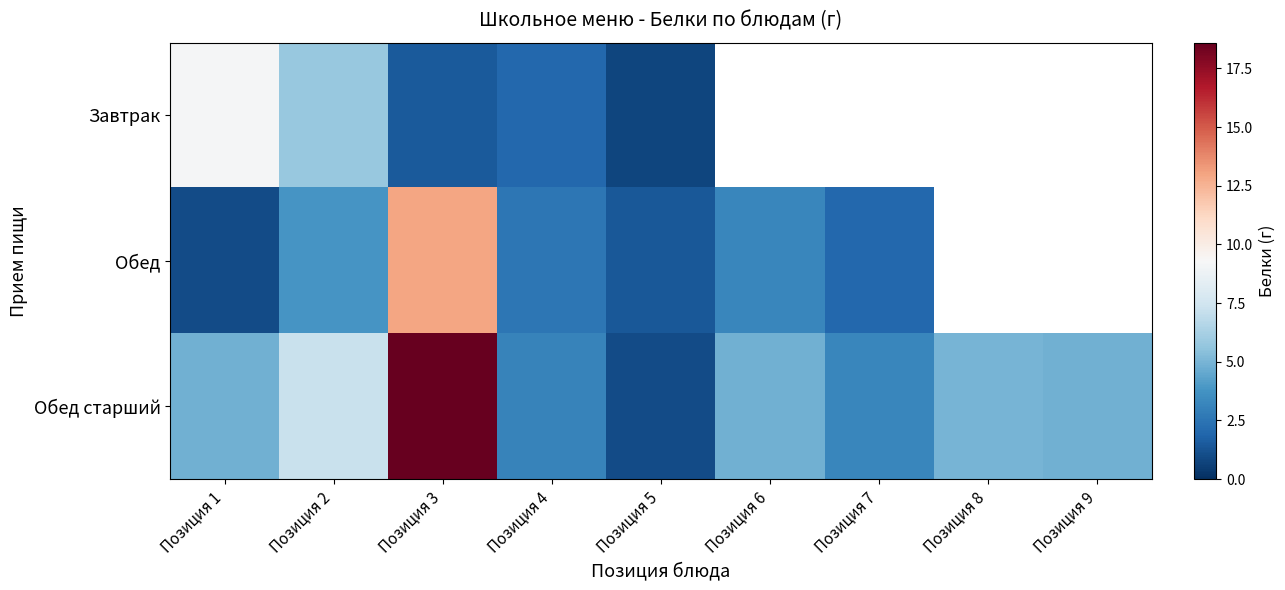

What is the greatest value displayed?

18.6